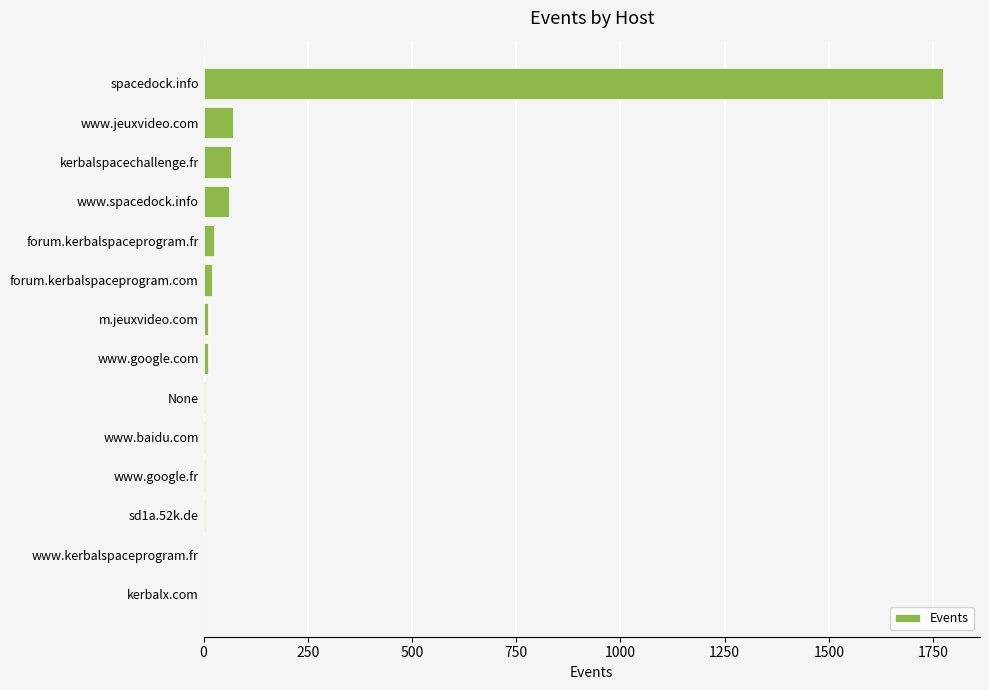

Approximately how many times larger is the value at www.spacedock.info compared to kerbalspacechallenge.fr?

0.9